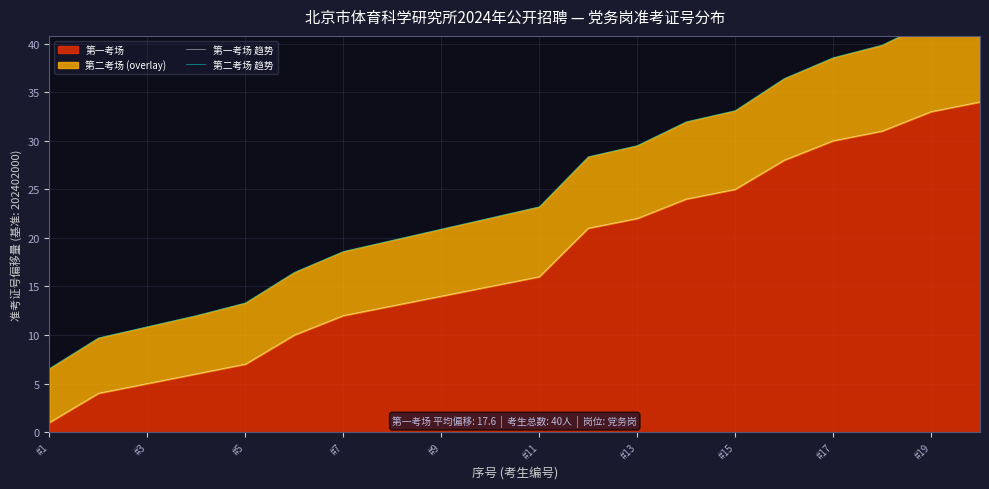

The 第一考场 series shows 13 at #13. True or false?

False